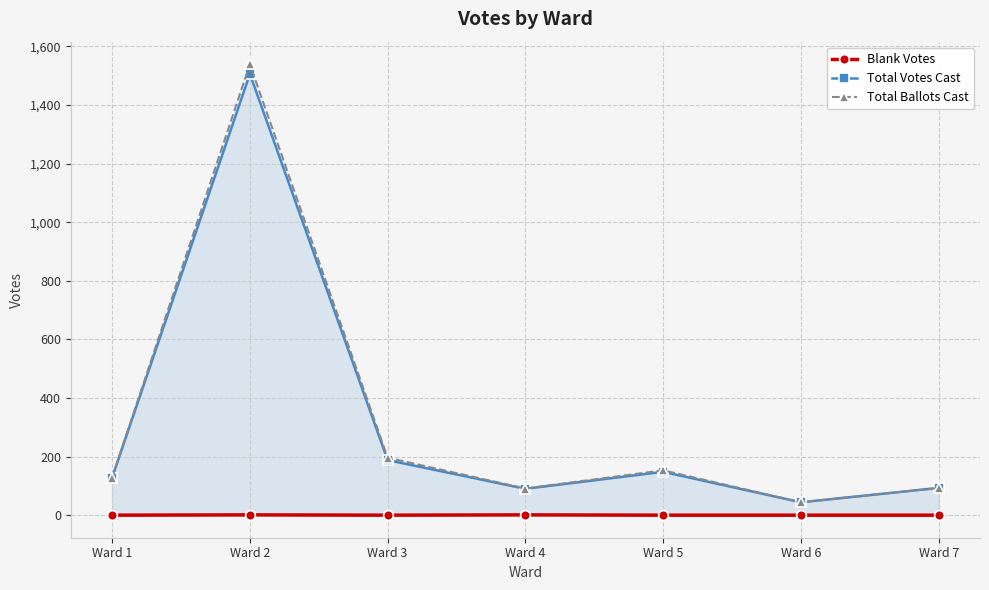

How many data points does each series have?

7